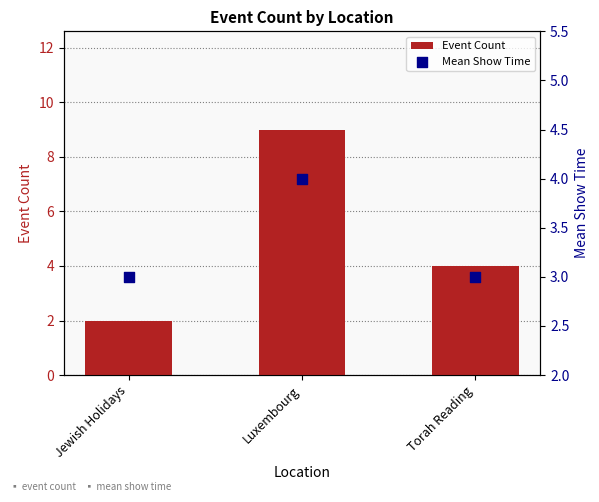

Which series contains the lowest Y value?

Event Count